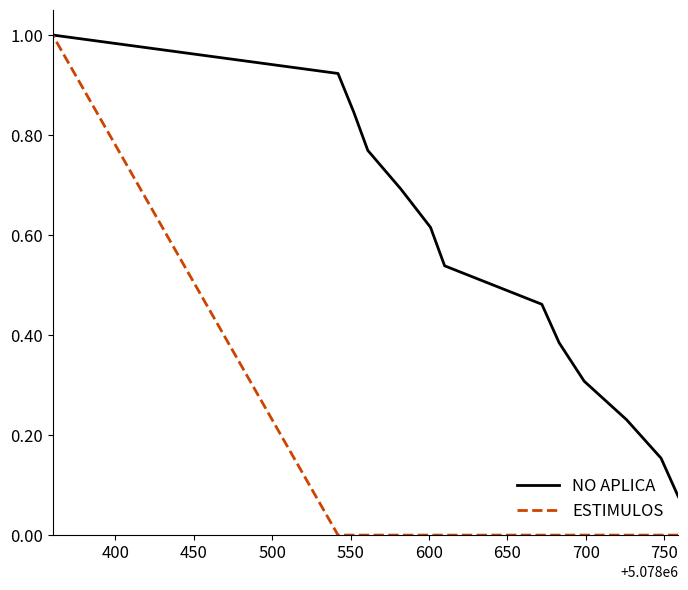

What is the difference between the maximum and minimum values in the NO APLICA series?

0.9